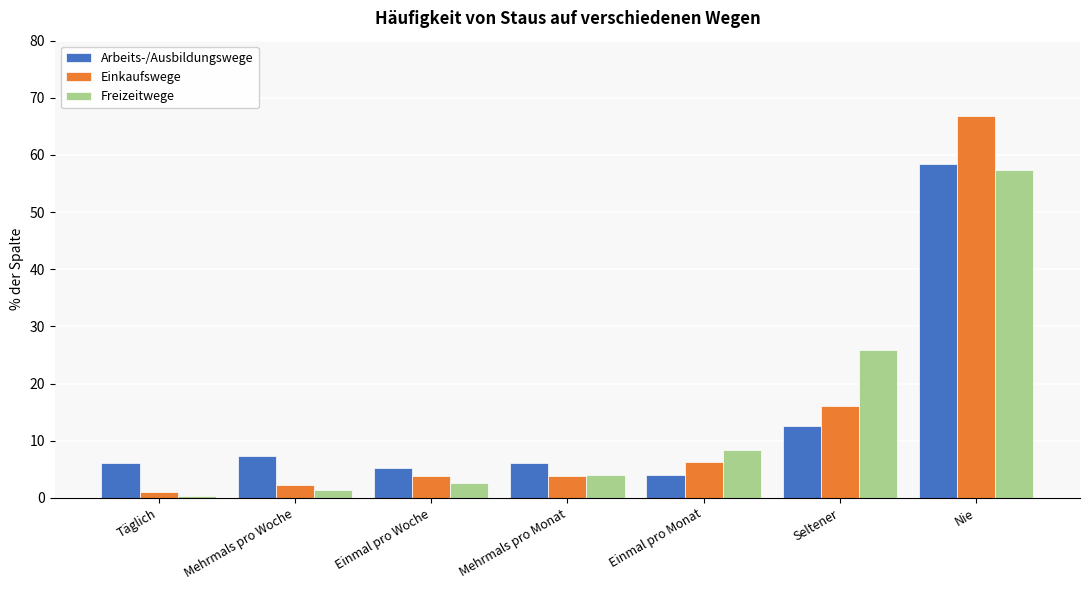

Which label corresponds to the largest value in the chart?

Nie